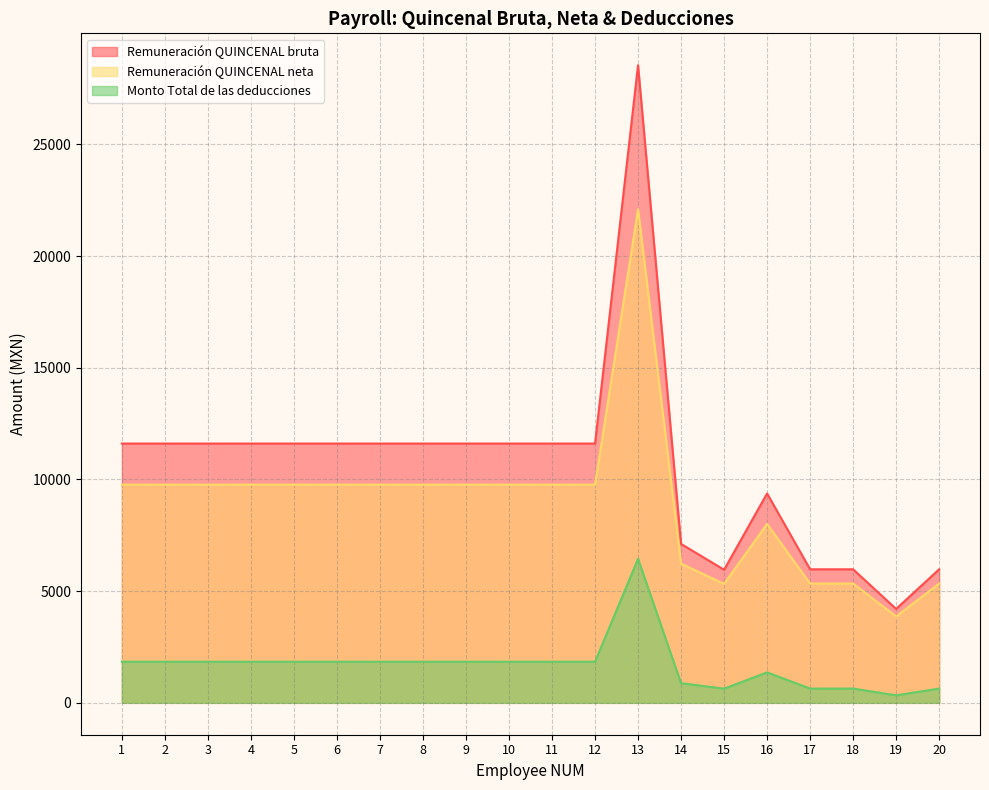

At which label is Remuneración QUINCENAL bruta closest to 16374?

1